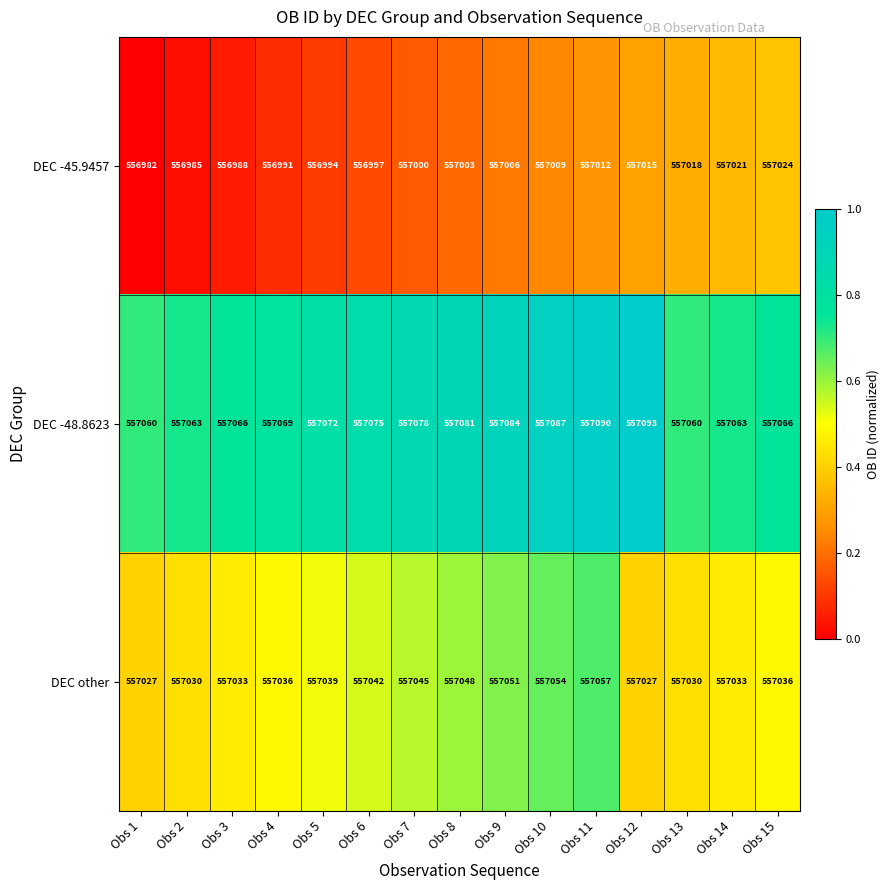

Which series has the largest range (max minus min)?

DEC -45.9457